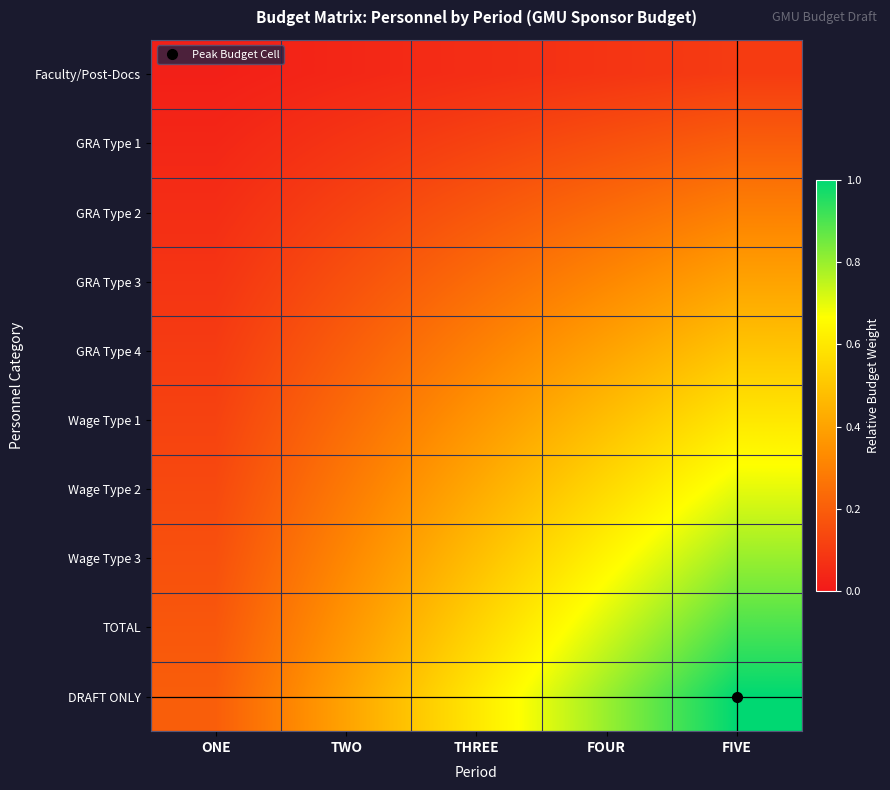

What is the difference between the highest and lowest values at FOUR?

0.7